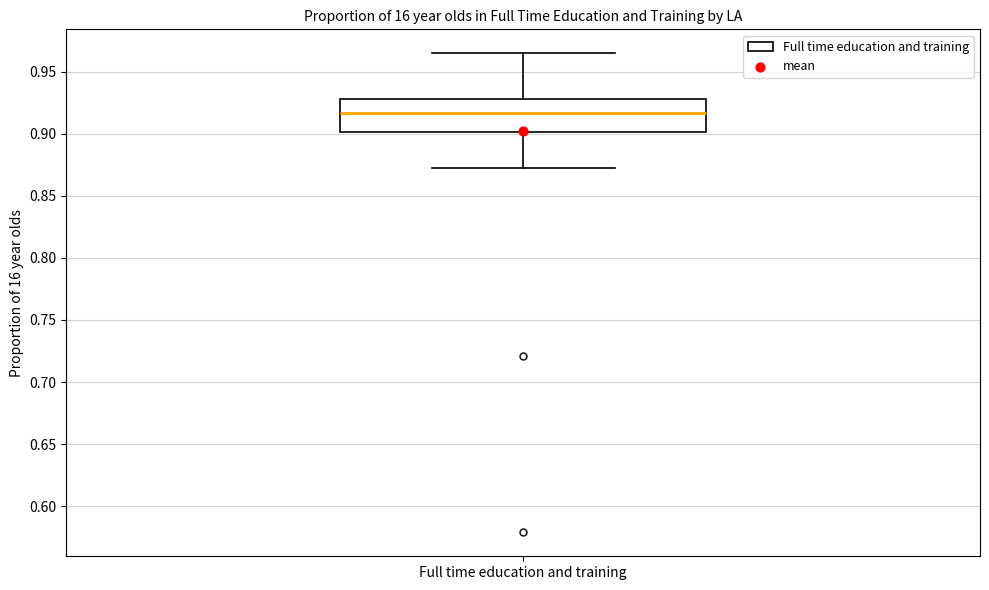

Transcribe this box plot: give where the median line is, the range the box spans, and where the two whiskers end, as read against the y-axis. The values are not printed on the chart, so give them approximately, as read against the axis.

median 0.915, box 0.900 to 0.930, whiskers 0.875 to 0.965